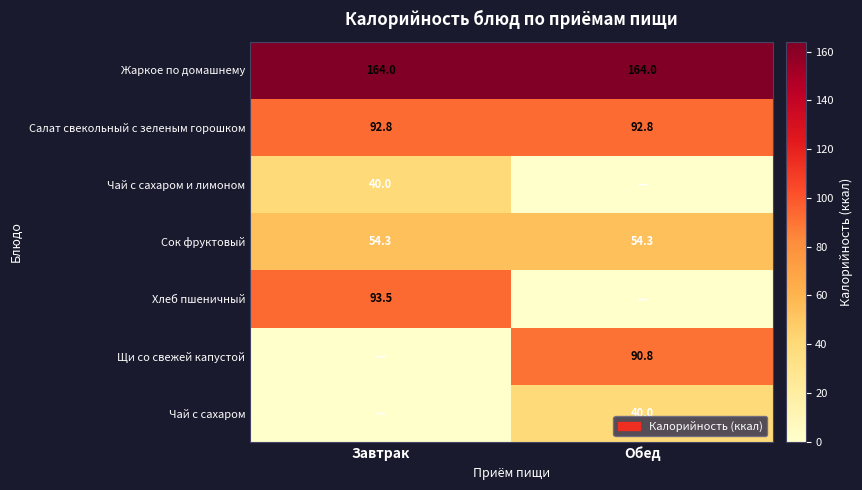

What is the approximate value of Сок фруктовый at Обед?

54.3